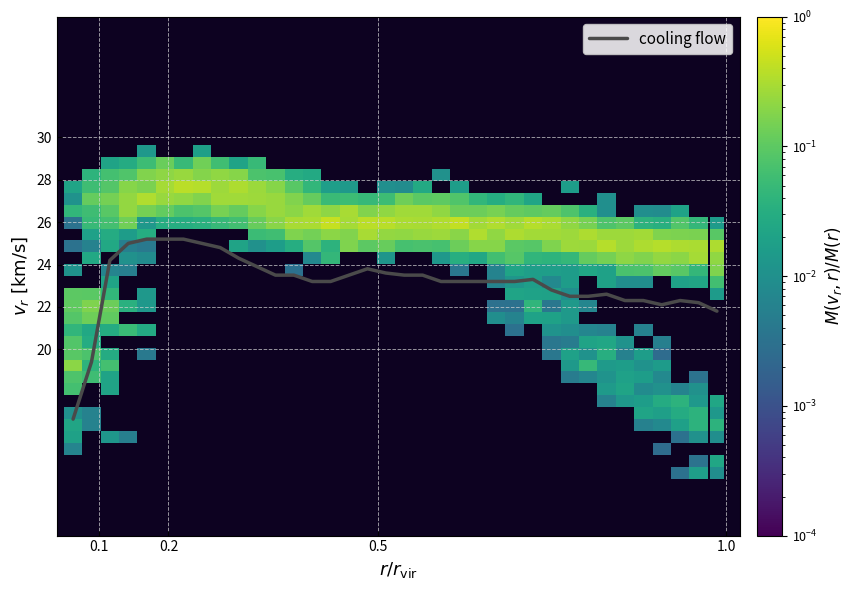

What is the maximum value shown in the chart?

25.2